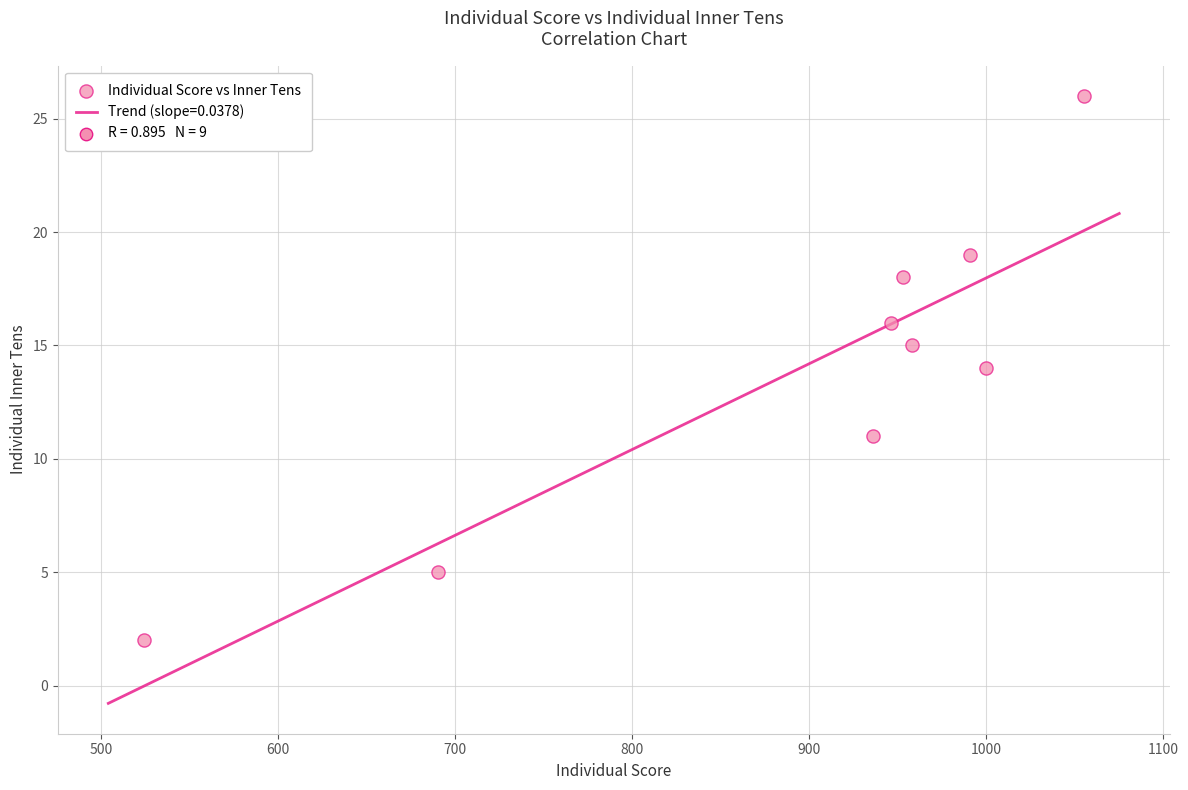

What is the average Y value?

14